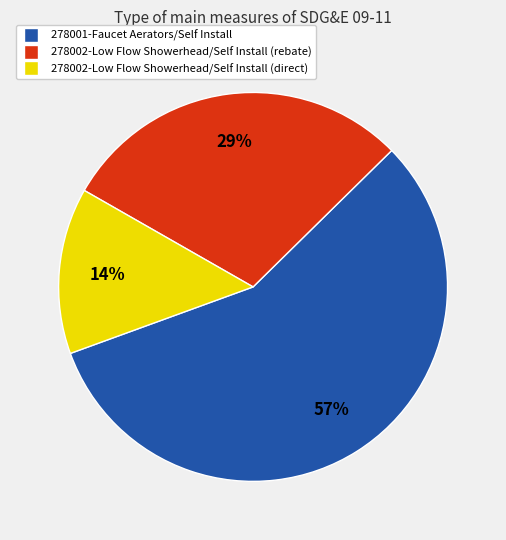

What is the smallest slice in the pie chart?

278002-Low Flow Showerhead/Self Install (direct)